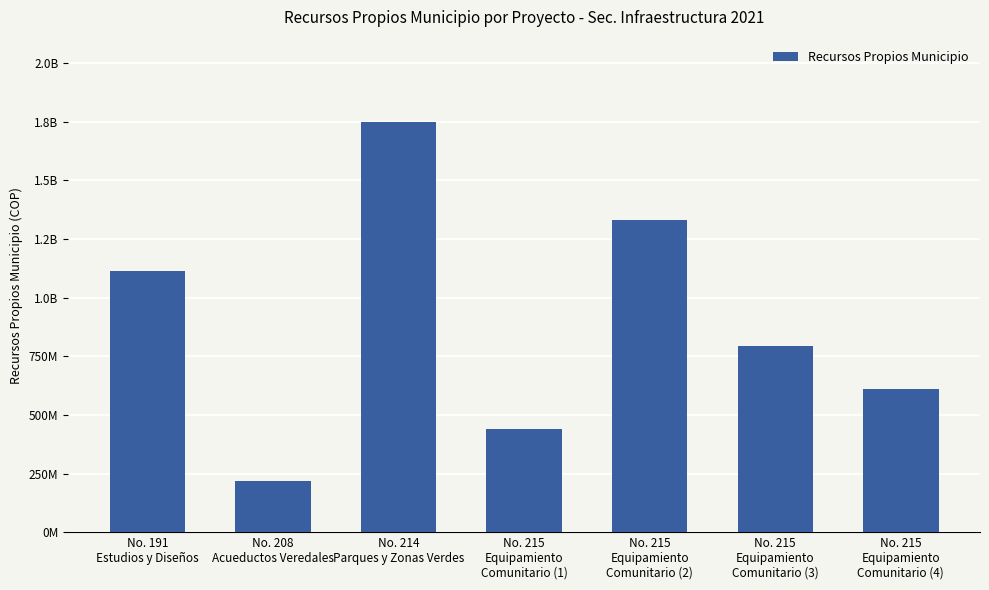

The chart shows a value of 282164017 at No. 191
Estudios y Diseños. True or false?

False